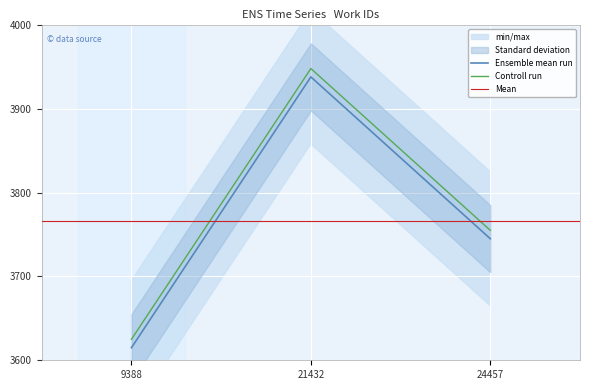

Rank the categories by value from lowest to highest.

9388, 24457, 21432